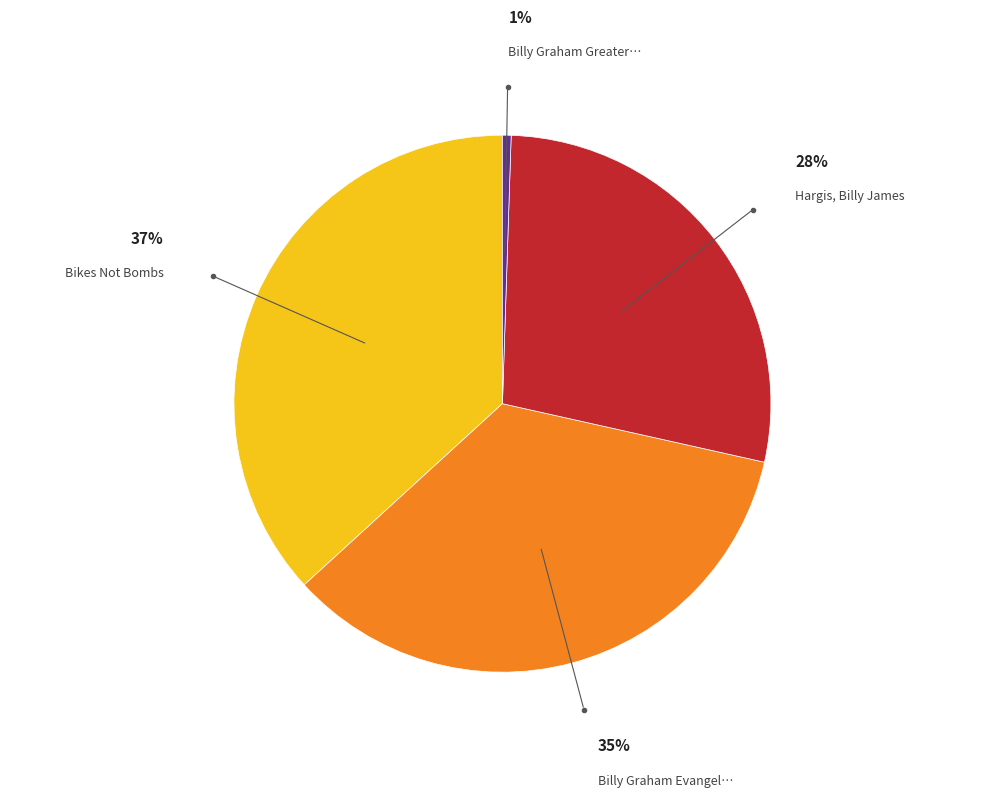

To the nearest percent, what is the average slice percentage?

25%